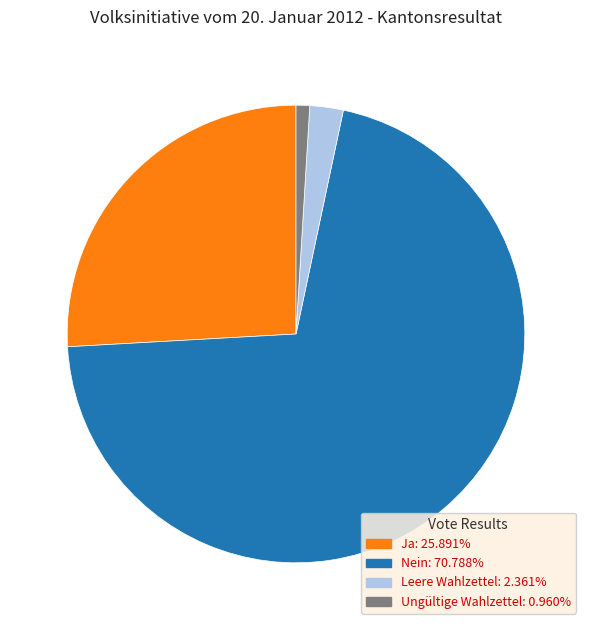

Is the sum of Nein and Ungültige Wahlzettel greater than half?

Yes